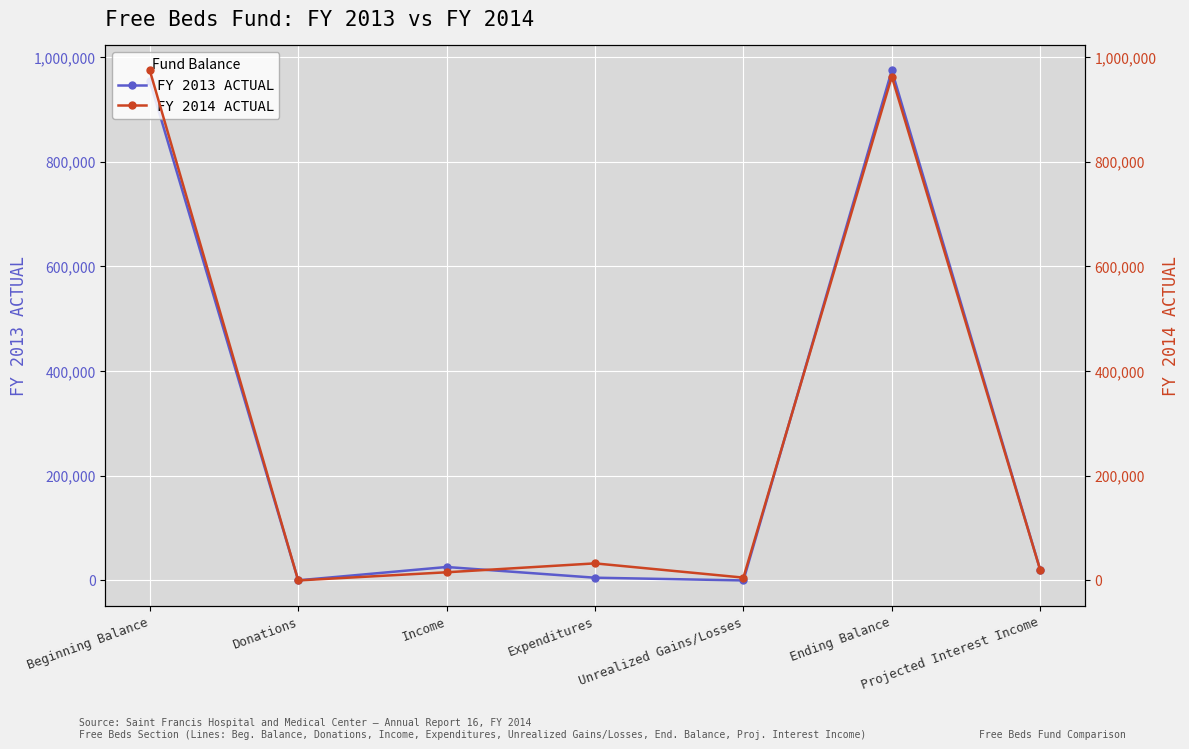

The value of FY 2014 ACTUAL at Projected Interest Income is 33679. True or false?

False